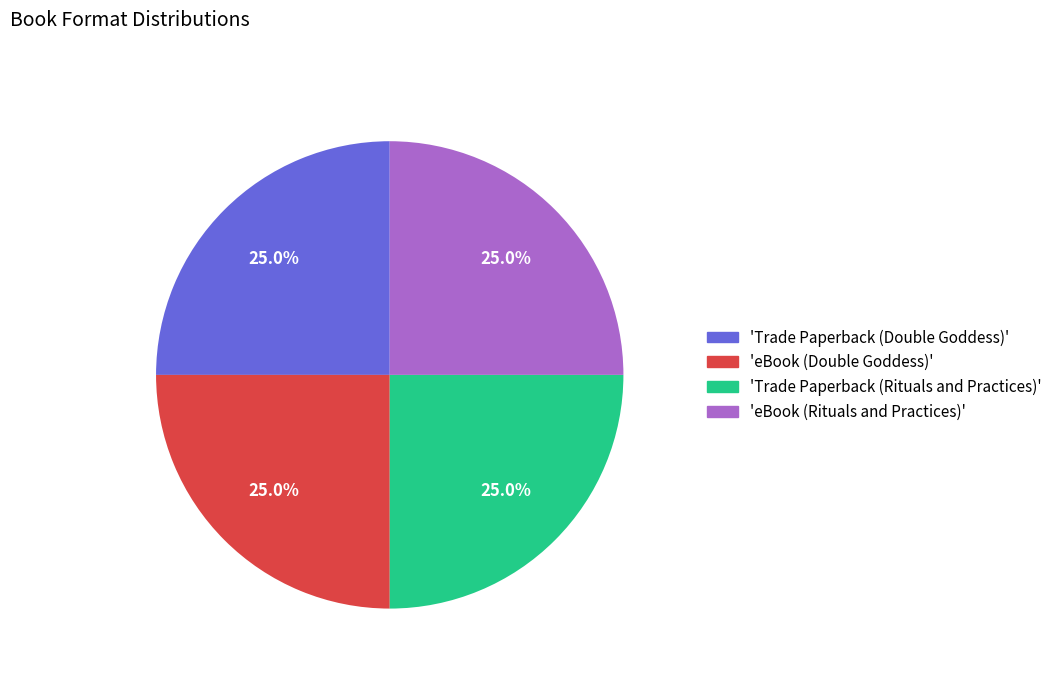

Is there any slice that represents more than half of the pie?

No